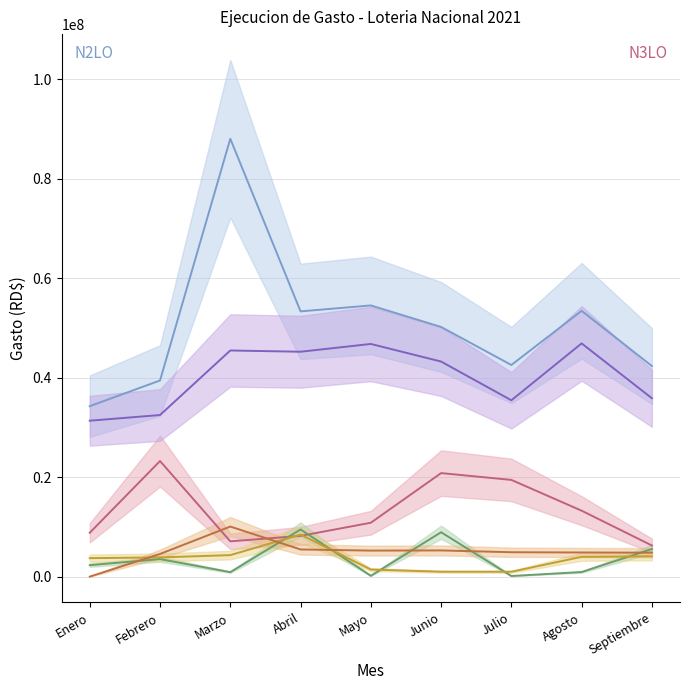

Is it true that CONTRIBUCIONES SEGURIDAD SOCIAL equals 4819714.2 at Septiembre?

True